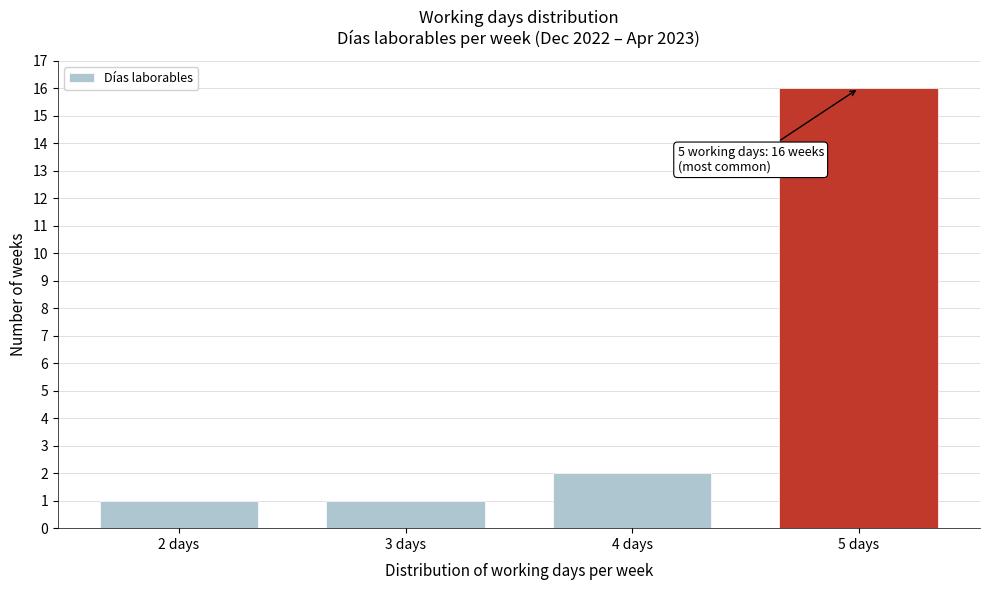

Over which range of the x-axis is the bar tallest?

4.5 to 5.5